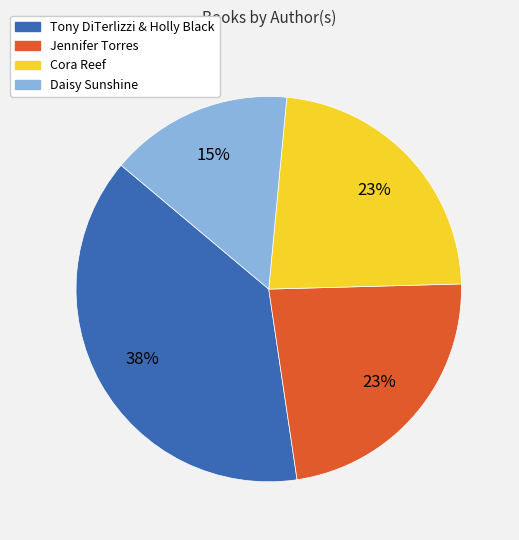

Which category has the smallest portion of the pie?

Daisy Sunshine